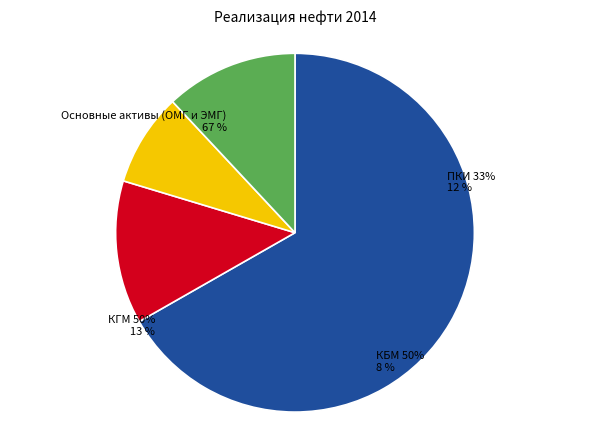

To the nearest percent, what percentage of the pie is КБМ 50%?

8%